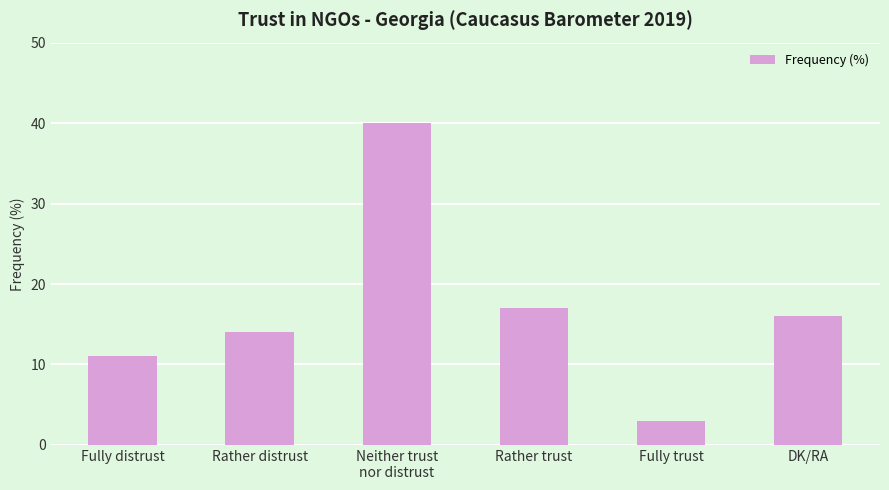

Is it true that the value at DK/RA is 21?

False